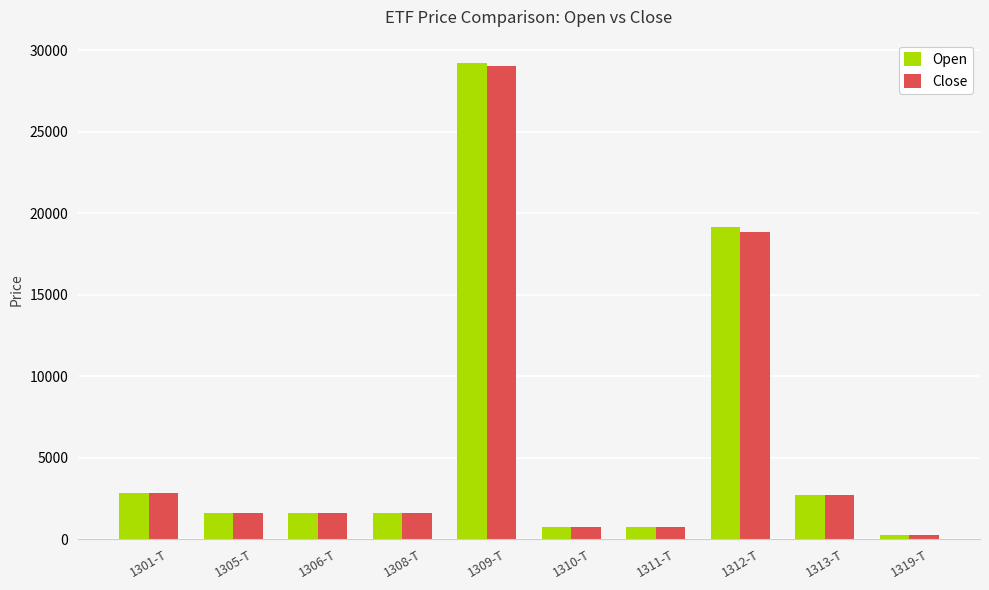

What value does the Open series have at 1308-T?

1581